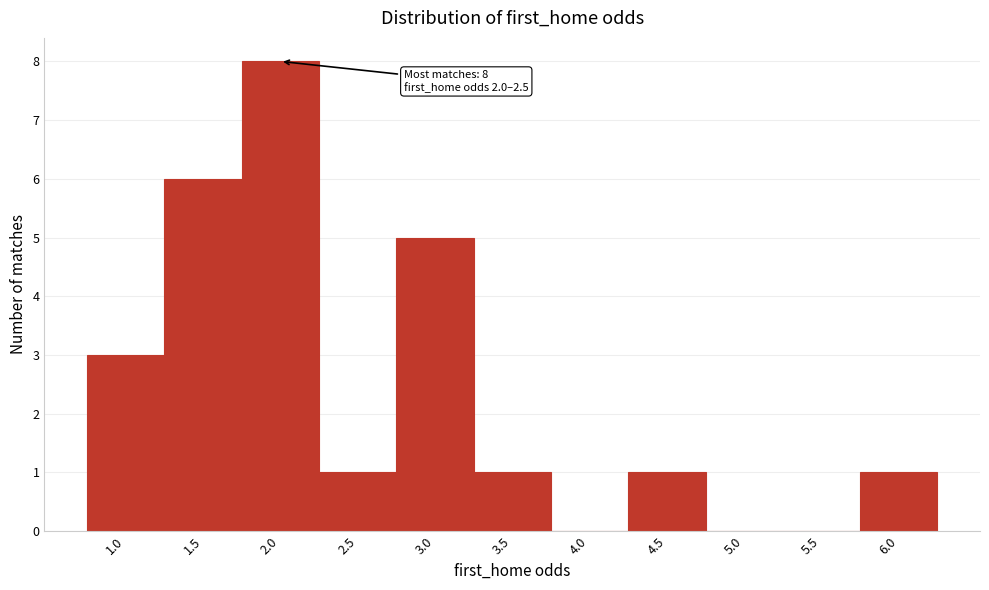

Reading left to right, transcribe all the data shown in this chart.

1.0=3	1.5=6	2.0=8	2.5=1	3.0=5	3.5=1	4.0=0	4.5=1	5.0=0	5.5=0	6.0=1